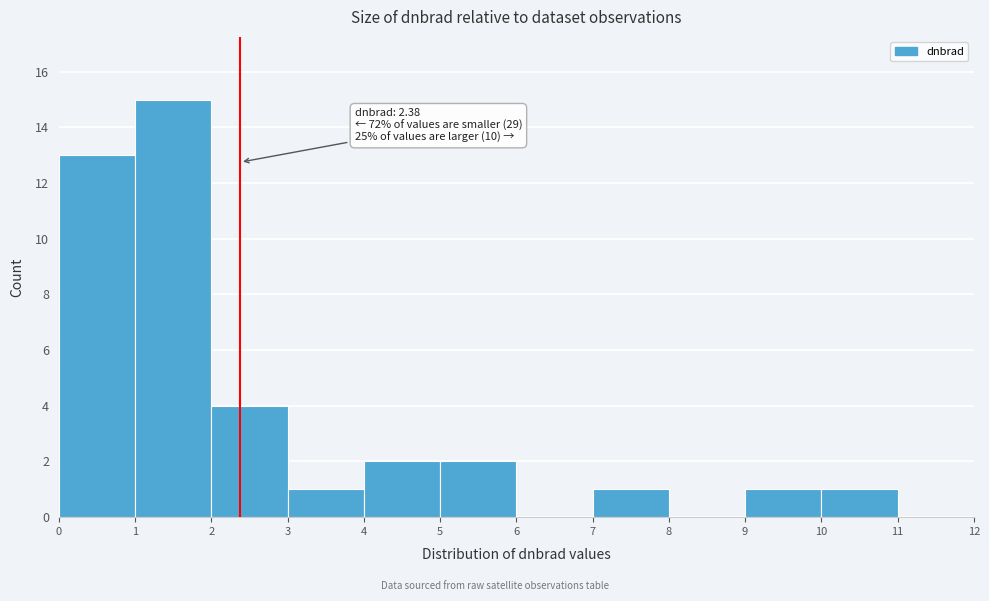

Over which range of the x-axis is the bar tallest?

1 to 2